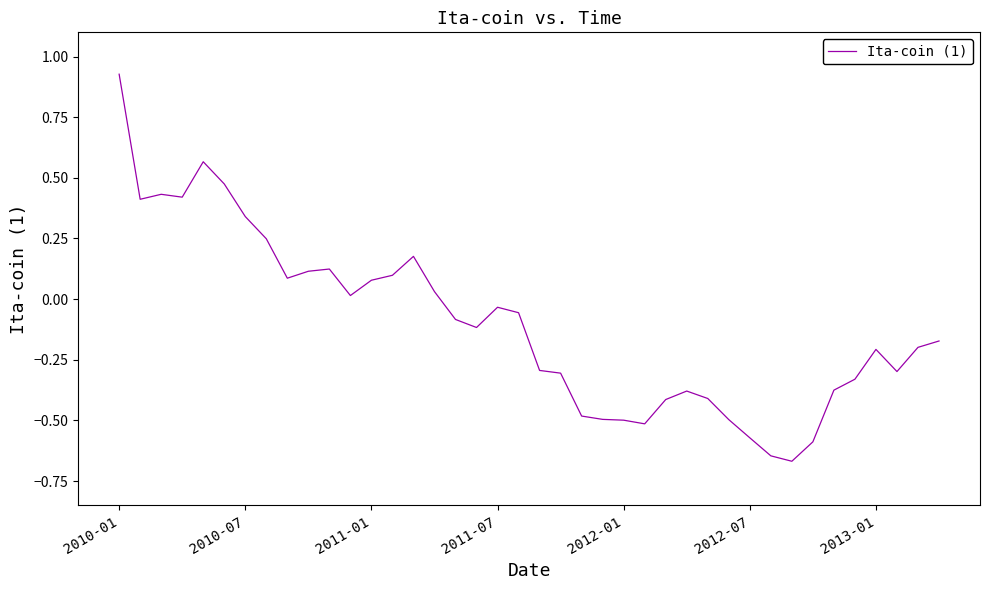

What is the difference between the maximum and minimum values?

1.6